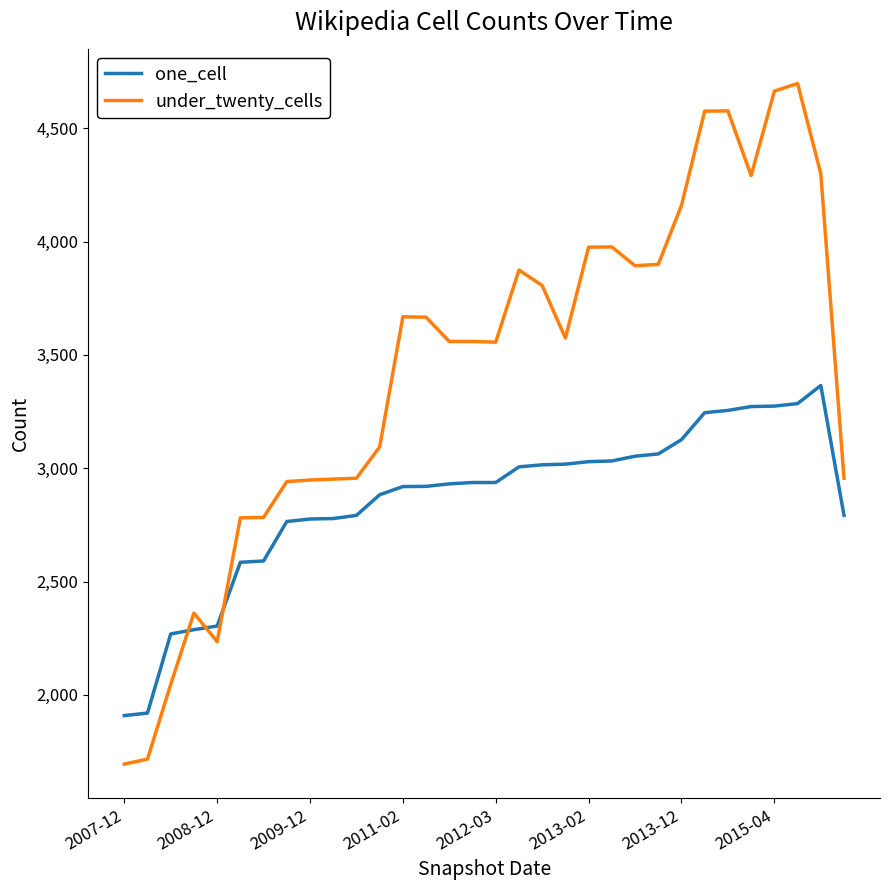

Rank the series by their maximum value, from lowest to highest.

one_cell, under_twenty_cells